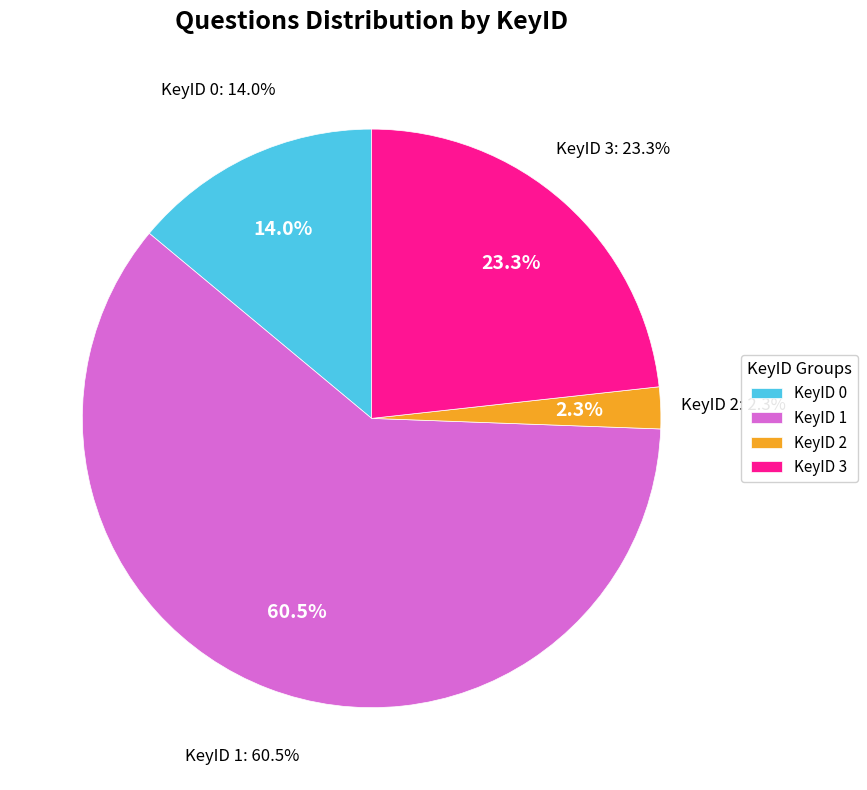

Does KeyID 3 represent more than half of the total?

No